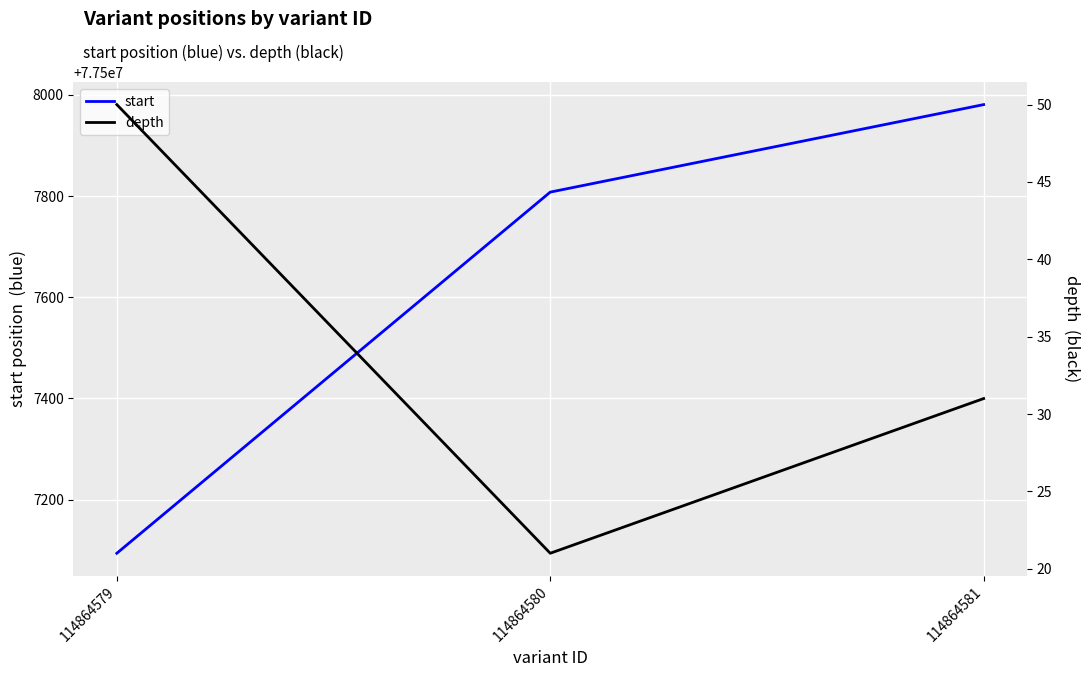

At how many categories does at least one series exceed 48824560?

3